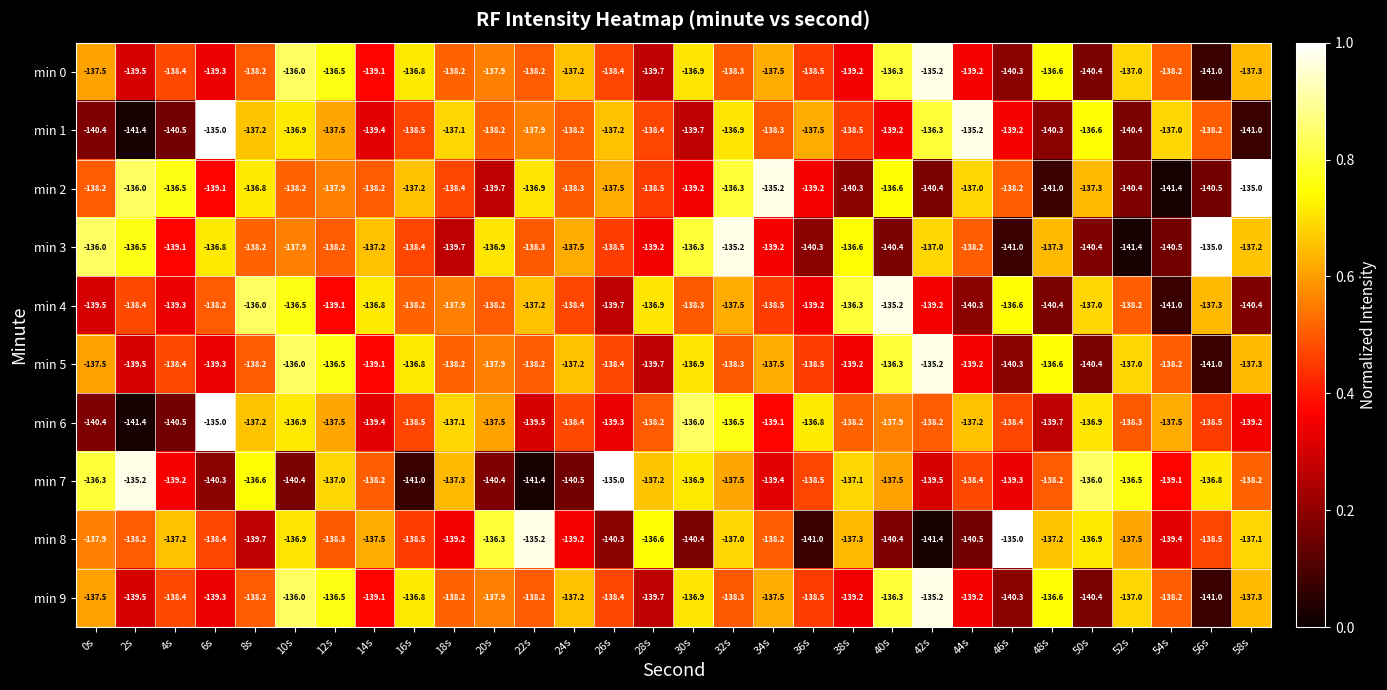

How many categories are shown in the chart?

30